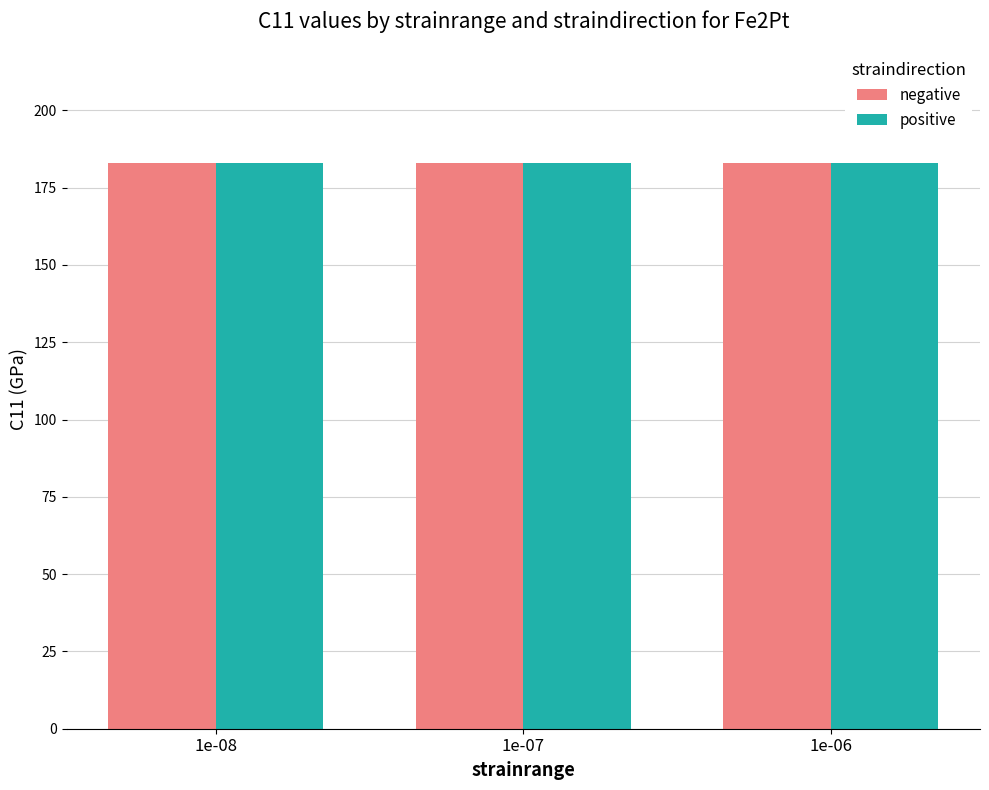

True or false: positive has a value of 106.6 at 1e-07.

False